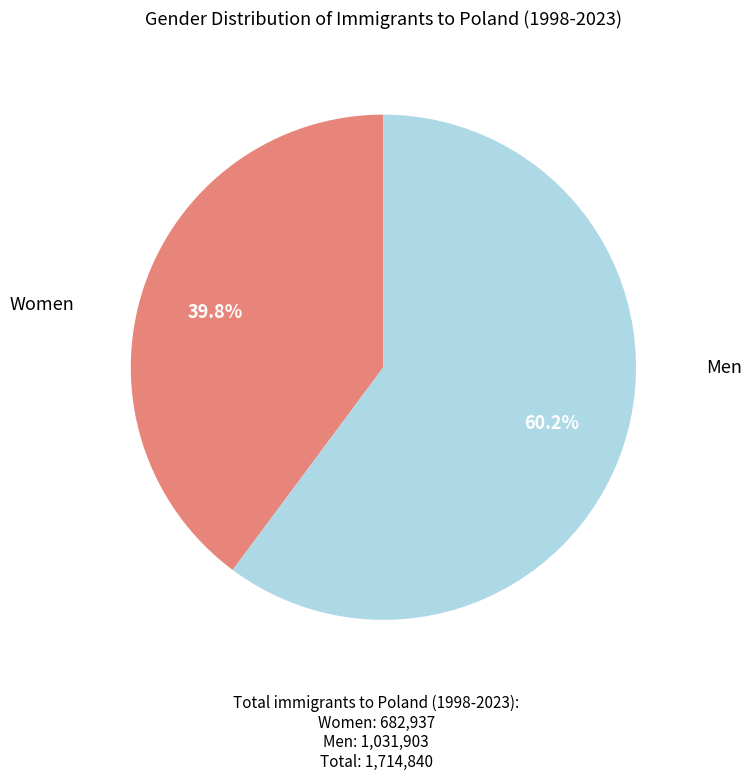

Is there any slice that represents more than half of the pie?

Yes